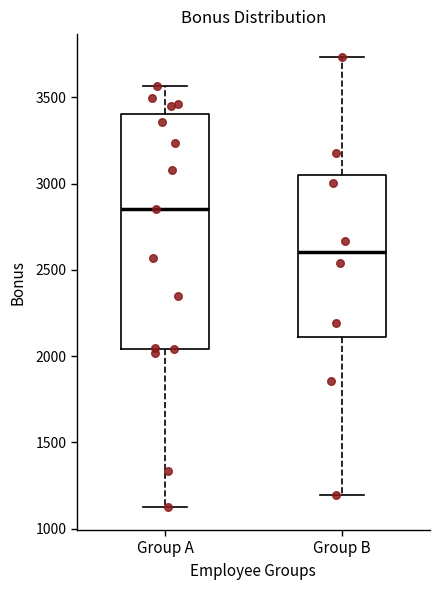

Reading left to right, read every box against the y-axis: the position of its median line, the range the box covers, and the ends of its whiskers. The values are not printed on the chart, so give them approximately, as read against the axis.

Group A: median 2850, box 2050 to 3400, whiskers 1100 to 3550
Group B: median 2600, box 2100 to 3050, whiskers 1200 to 3750